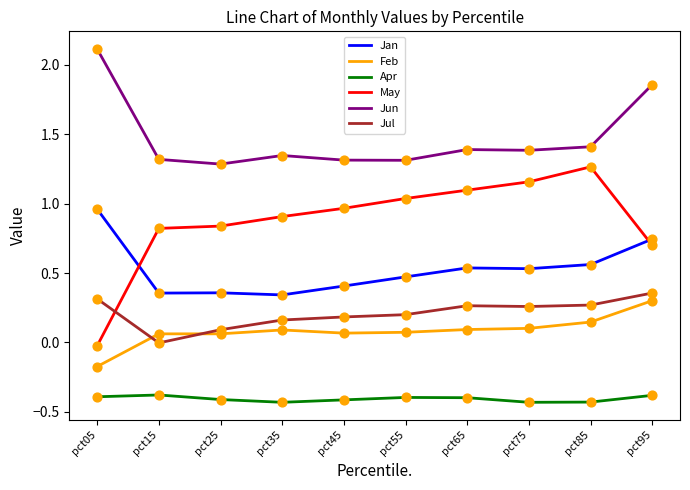

Which series has the largest total across all categories?

Jun